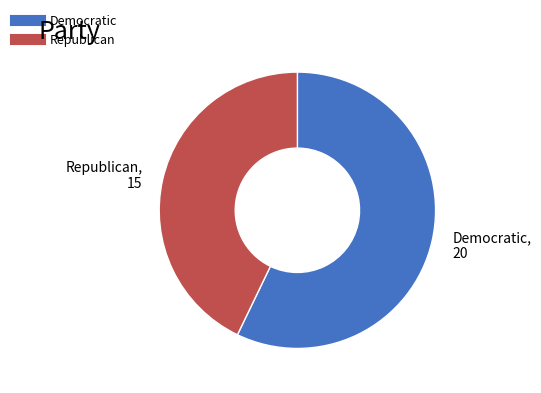

How many slices are in this pie chart?

2